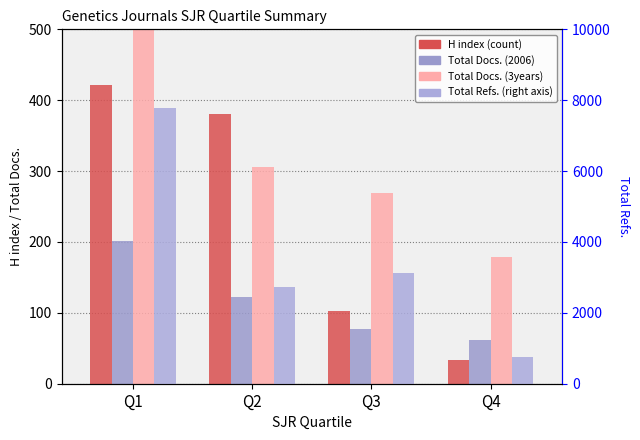

Which label corresponds to the largest value in the chart?

Q1